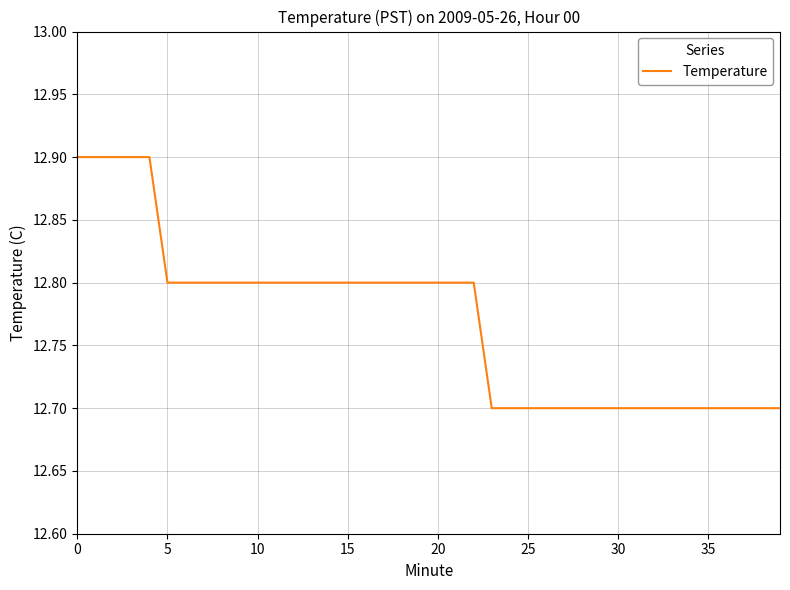

What is the smallest value displayed?

12.7